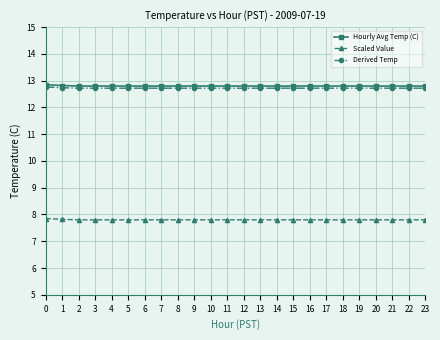

How many distinct data groups are displayed?

3